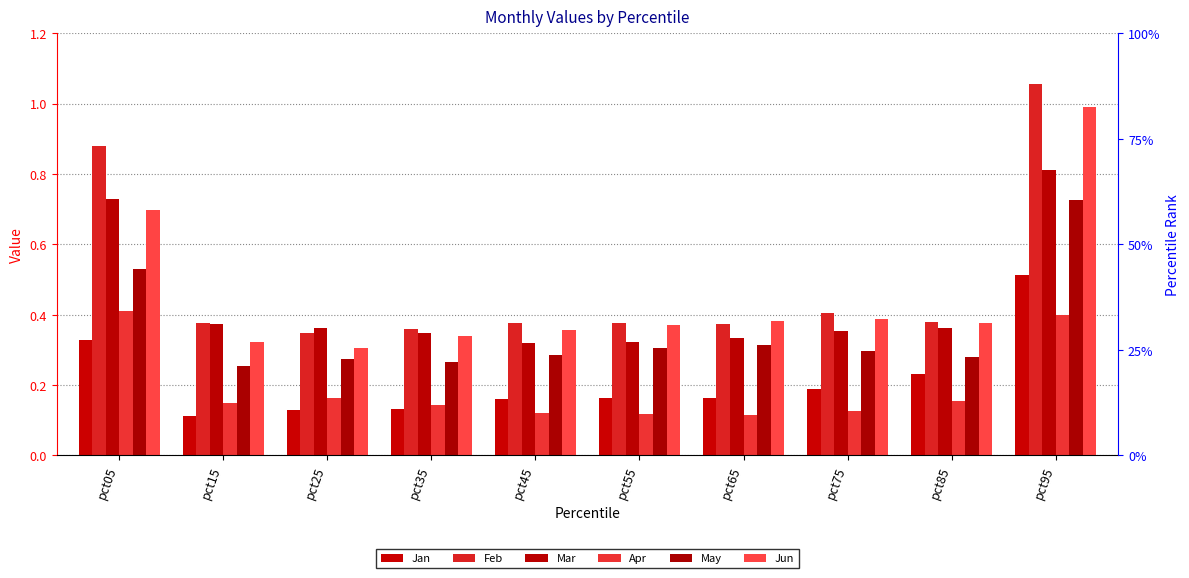

What is the average value of the Apr series?

0.2